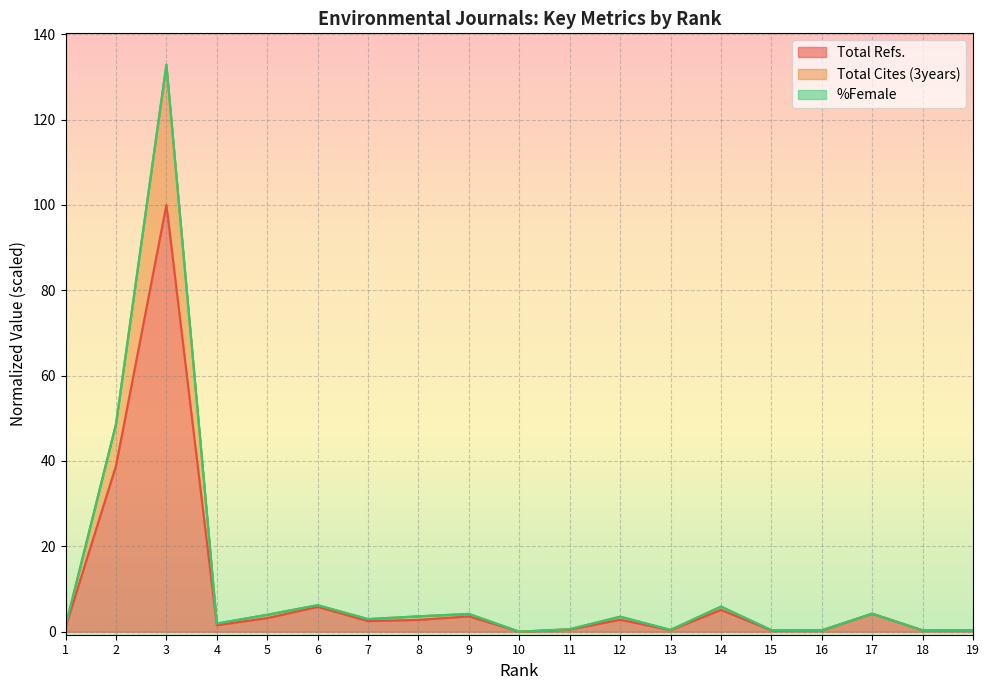

The Total Refs. series shows 100.0 at 3. True or false?

True